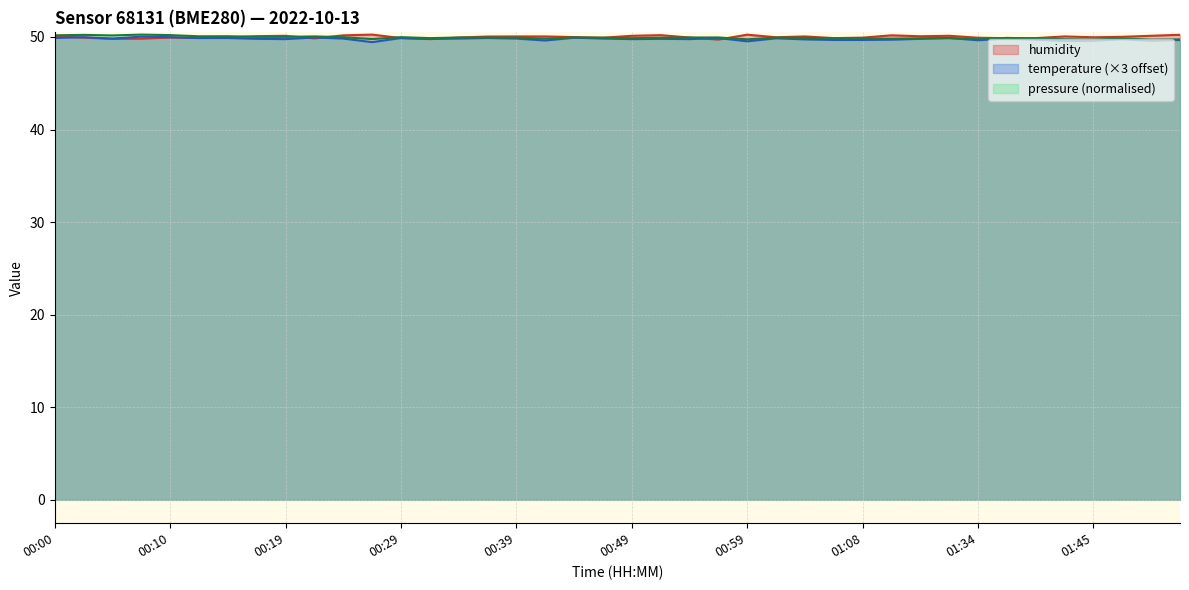

Reading left to right, transcribe all the data shown in this chart.

temperature: 49.9	50.0	49.8	50.0	50.0	49.9	49.9	49.8	49.8	50.0	49.8	49.4	49.9	49.8	49.8	49.9	49.8	49.6	49.9	49.8	49.8	49.8	49.8	49.9	49.5	49.9	49.7	49.7	49.7	49.7	49.8	49.9	49.6	49.8	49.7	49.6	49.6	49.8	49.6	49.7
humidity: 50.1	49.9	49.8	49.8	49.9	49.9	50.0	50.1	50.1	49.9	50.2	50.3	49.9	49.8	49.9	50.0	50.1	50.1	50.0	49.9	50.1	50.2	49.9	49.7	50.2	50.0	50.1	49.9	49.9	50.2	50.1	50.1	49.9	49.9	49.9	50.1	50.0	50.0	50.1	50.2